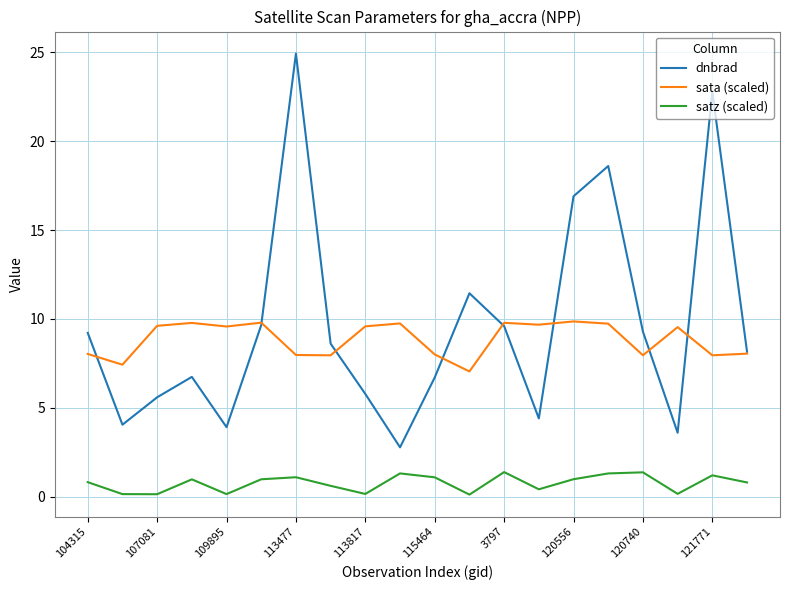

List the series in order of their peak value, highest first.

dnbrad, sata (scaled), satz (scaled)